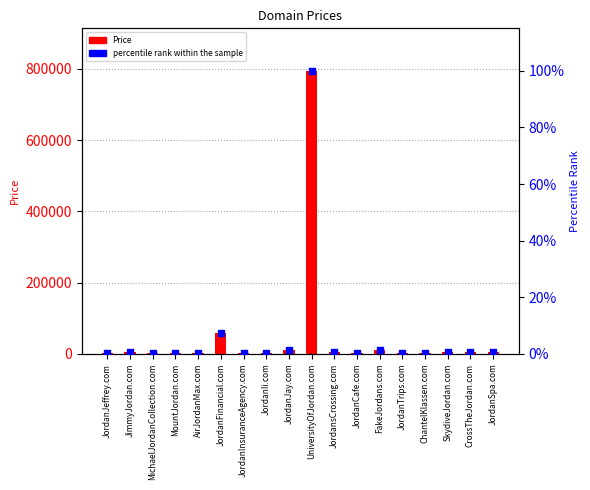

At how many categories does at least one series exceed 126519?

1